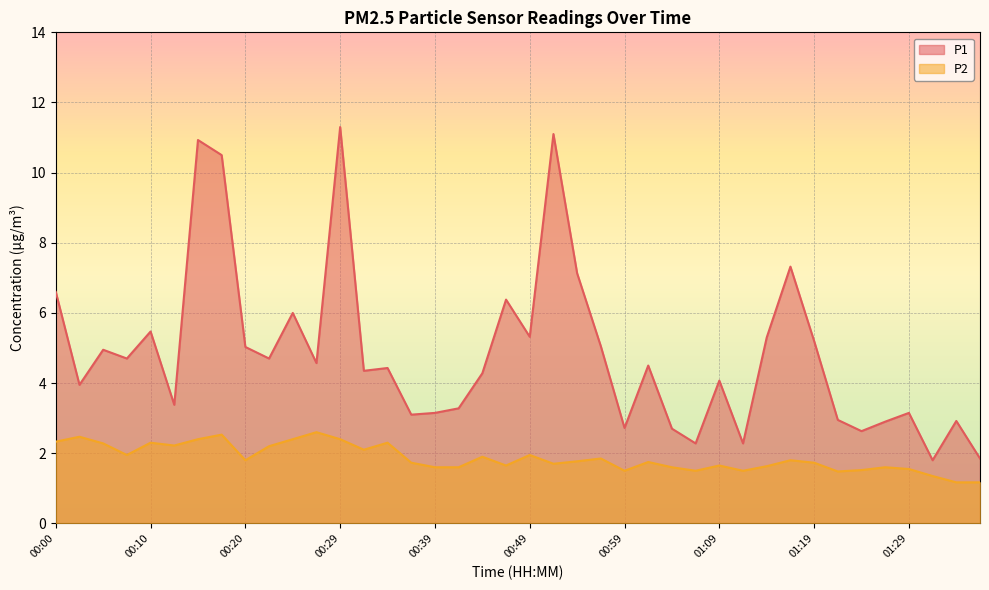

True or false: P2 and P1 intersect in this chart.

False